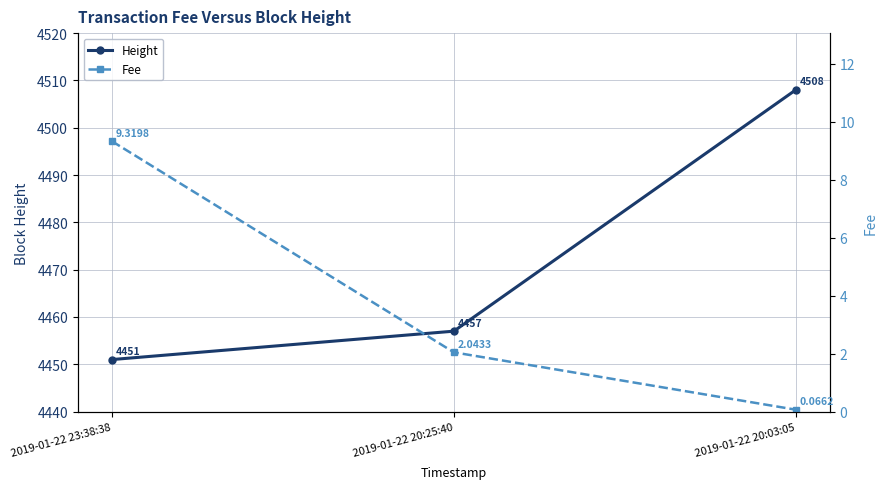

List the series in order of their peak value, highest first.

Height, Fee